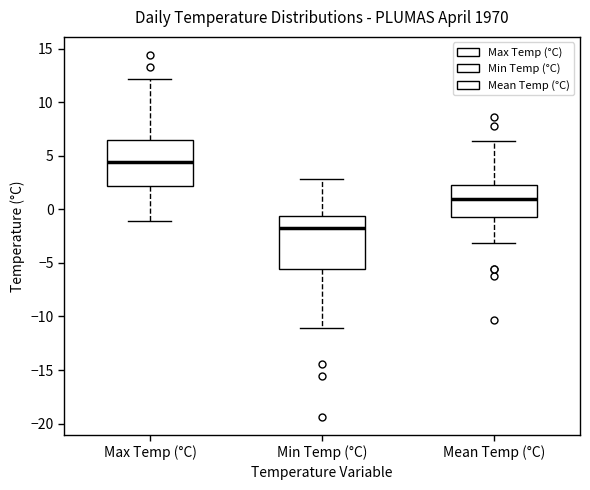

Where does the median line of the box for Max Temp (°C) sit on the y-axis? The values are not printed on the chart, so give them approximately, as read against the axis.

4.5